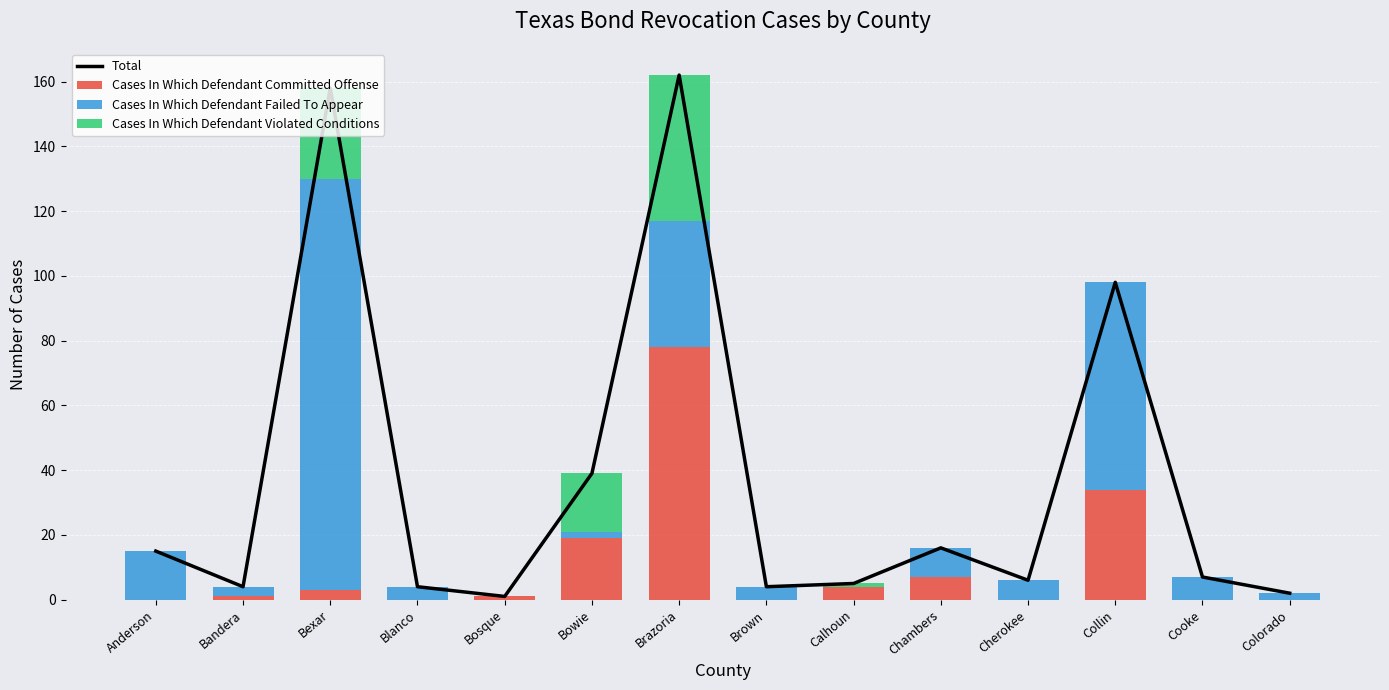

Which has a higher value, Cherokee or Bexar?

Bexar